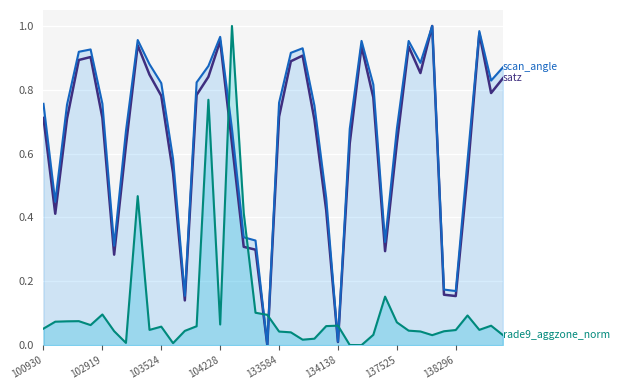

What is the difference between the highest and lowest values at 21?

0.9